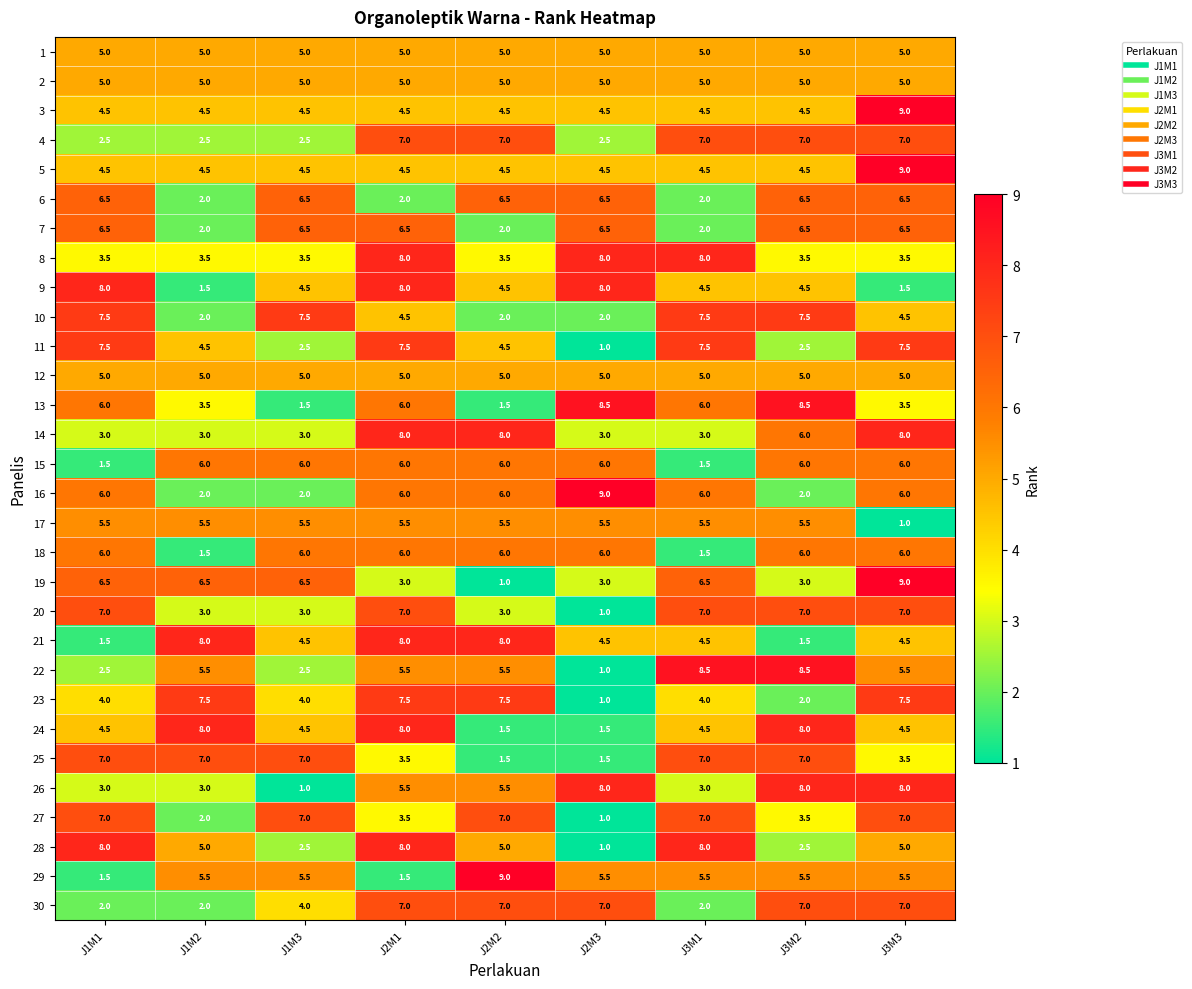

What is the lowest value of the 21 series?

1.5